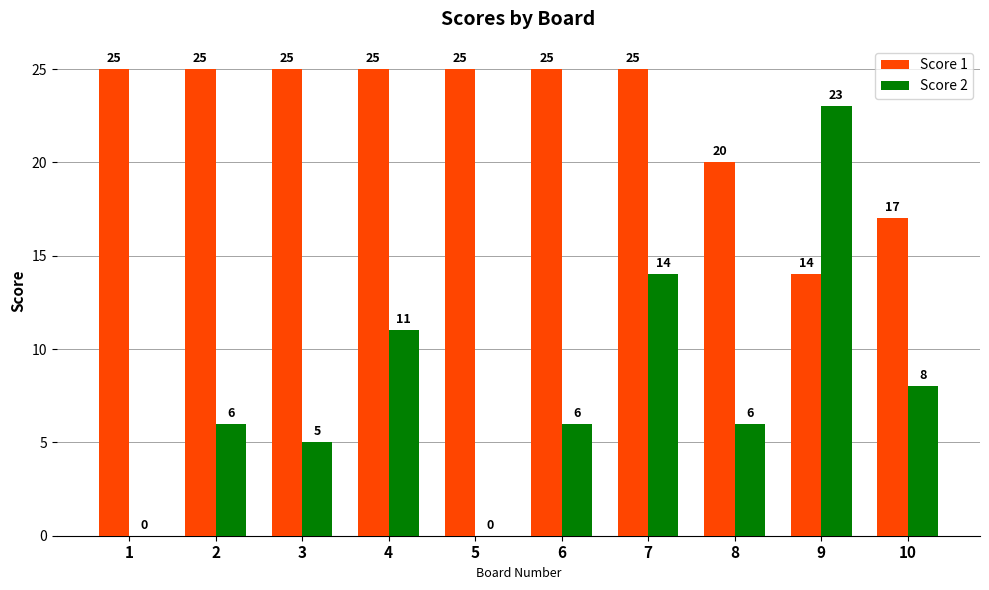

How many groups of bars are there?

10